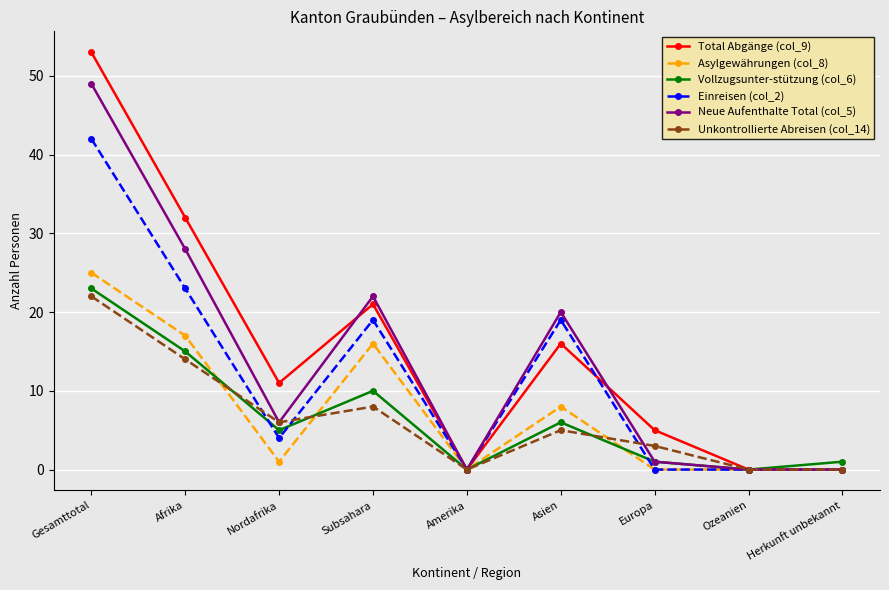

What are all the series names shown in the legend?

Total Abgänge (col_9), Asylgewährungen (col_8), Vollzugsunter-stützung (col_6), Einreisen (col_2), Neue Aufenthalte Total (col_5), Unkontrollierte Abreisen (col_14)